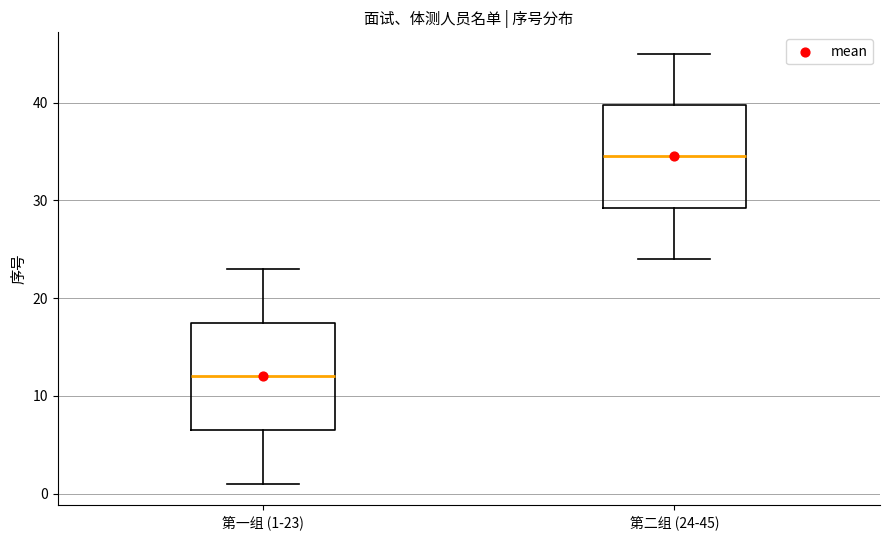

Which box has the highest median line?

第二组 (24-45)